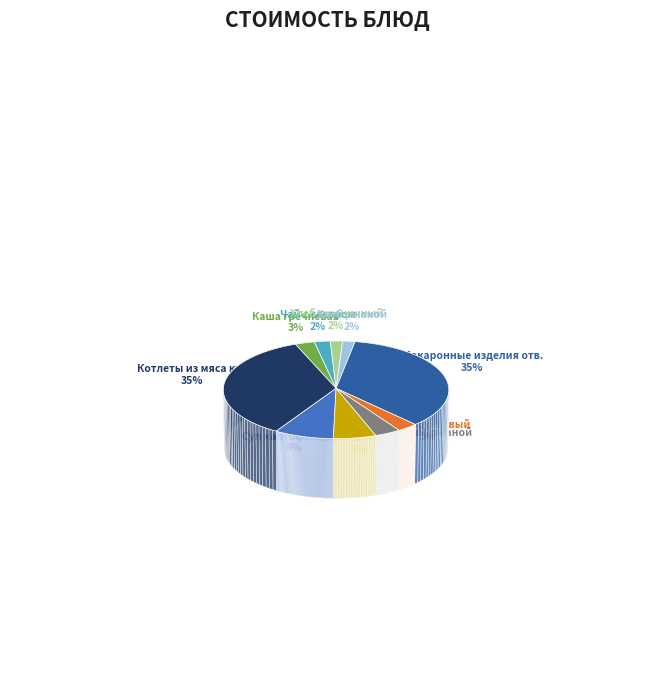

Count the number of slices in the pie.

10